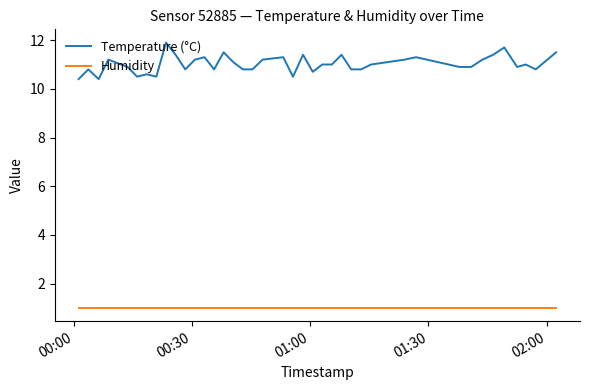

Rank the series by their maximum value, from highest to lowest.

Temperature (°C), Humidity